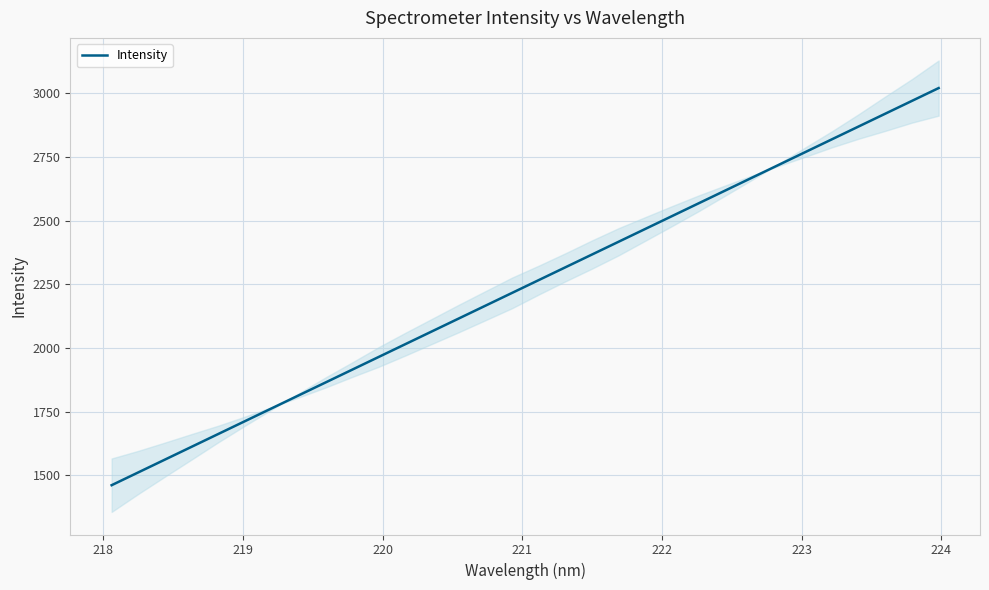

What is the highest value of the Intensity series?

3021.3